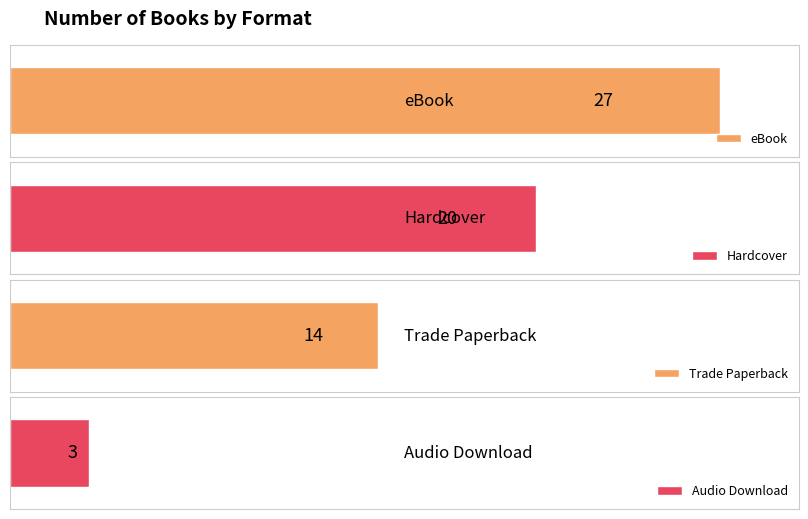

What position from the right is eBook?

4